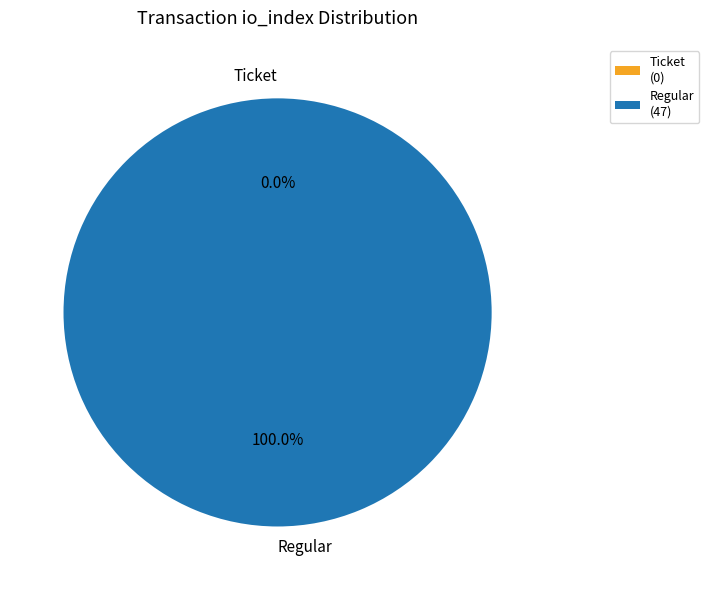

What is the smallest slice in the pie chart?

Ticket (io_index=0)